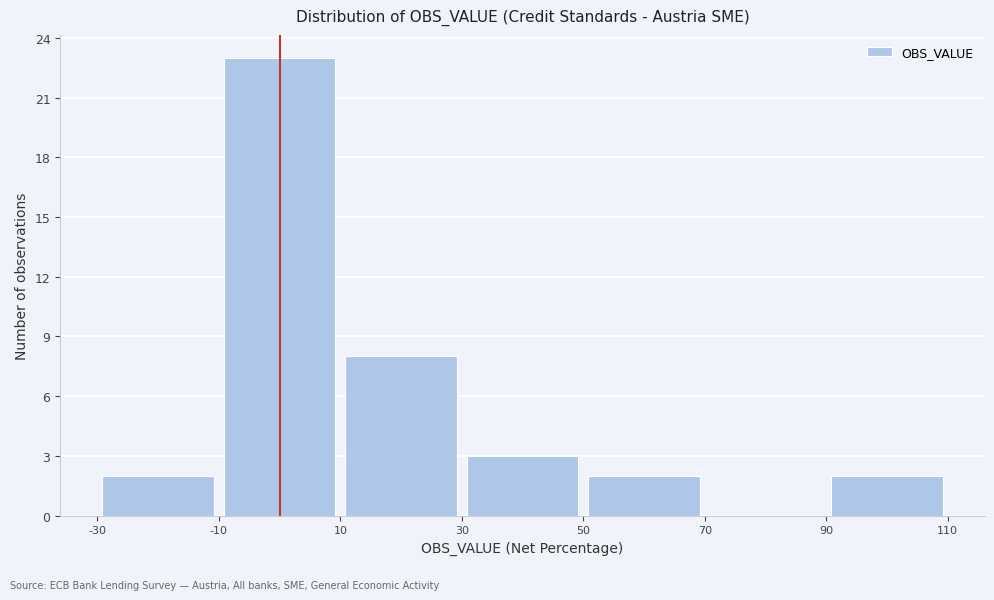

Over which range of the x-axis is the bar tallest?

-10 to 10